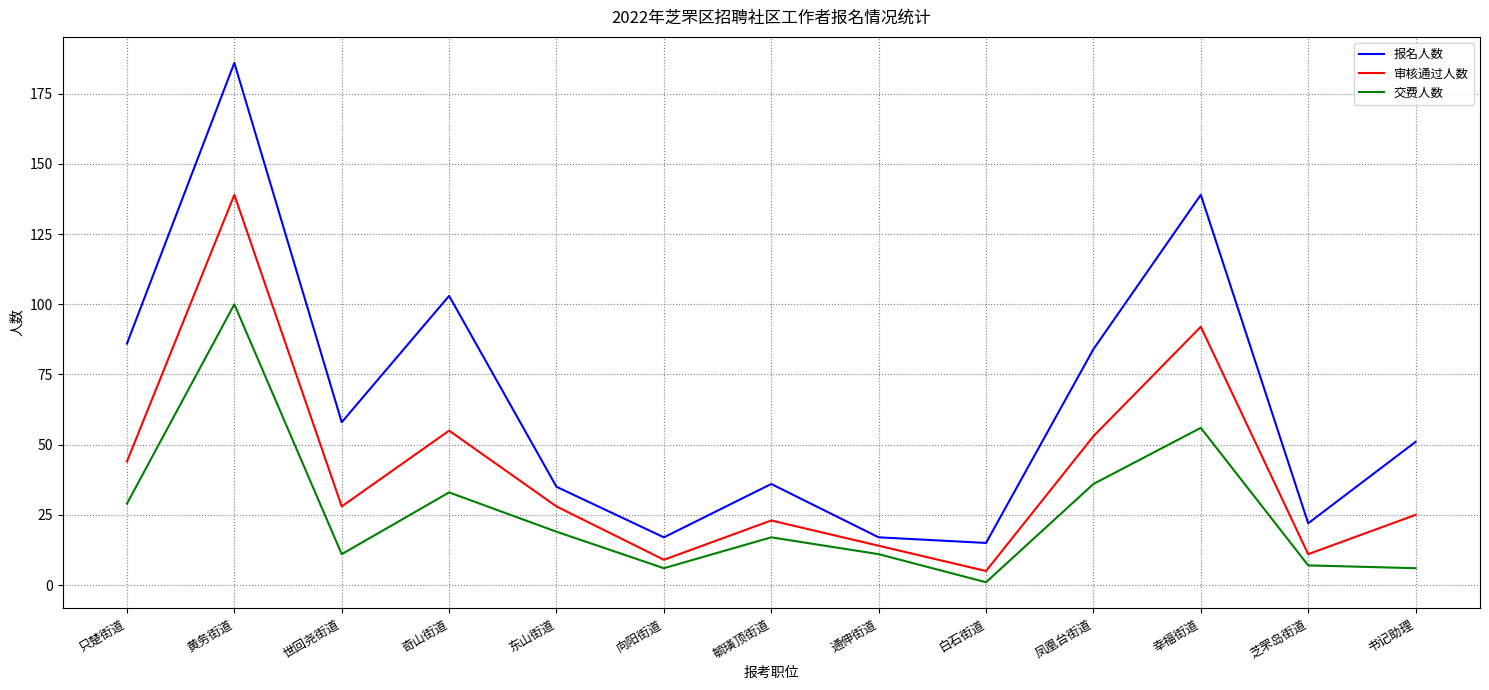

What is the spread (max minus min) of values at 东山街道?

16